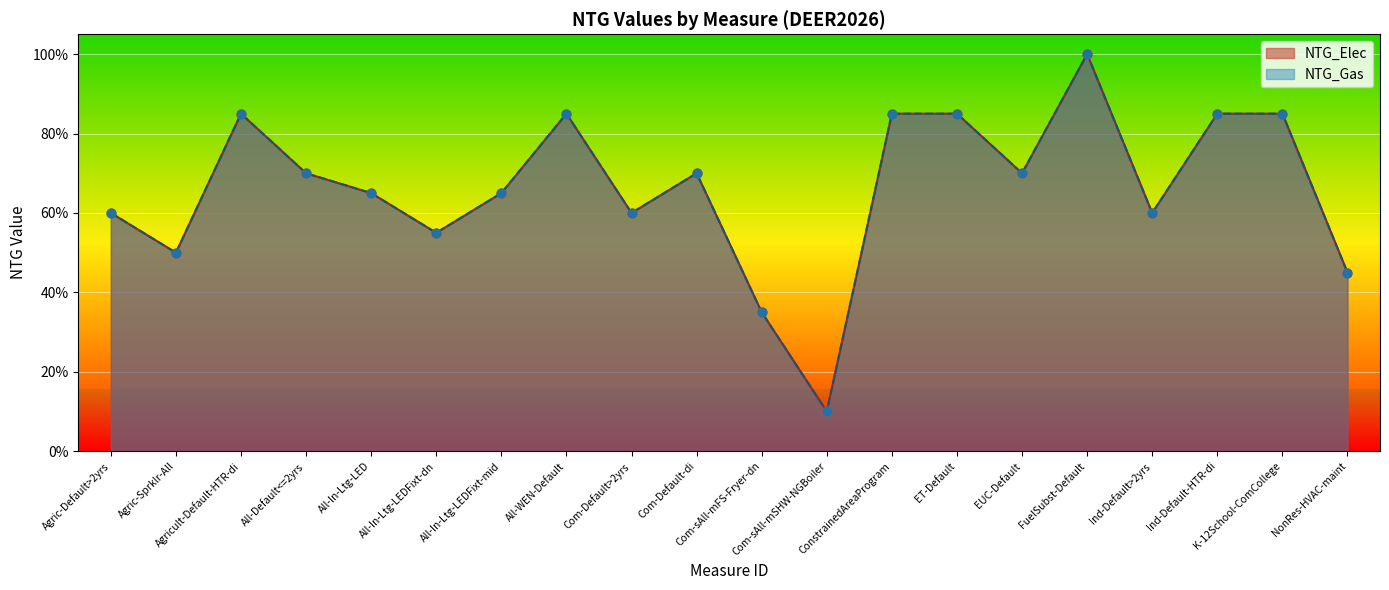

At how many categories does at least one series exceed 0?

20